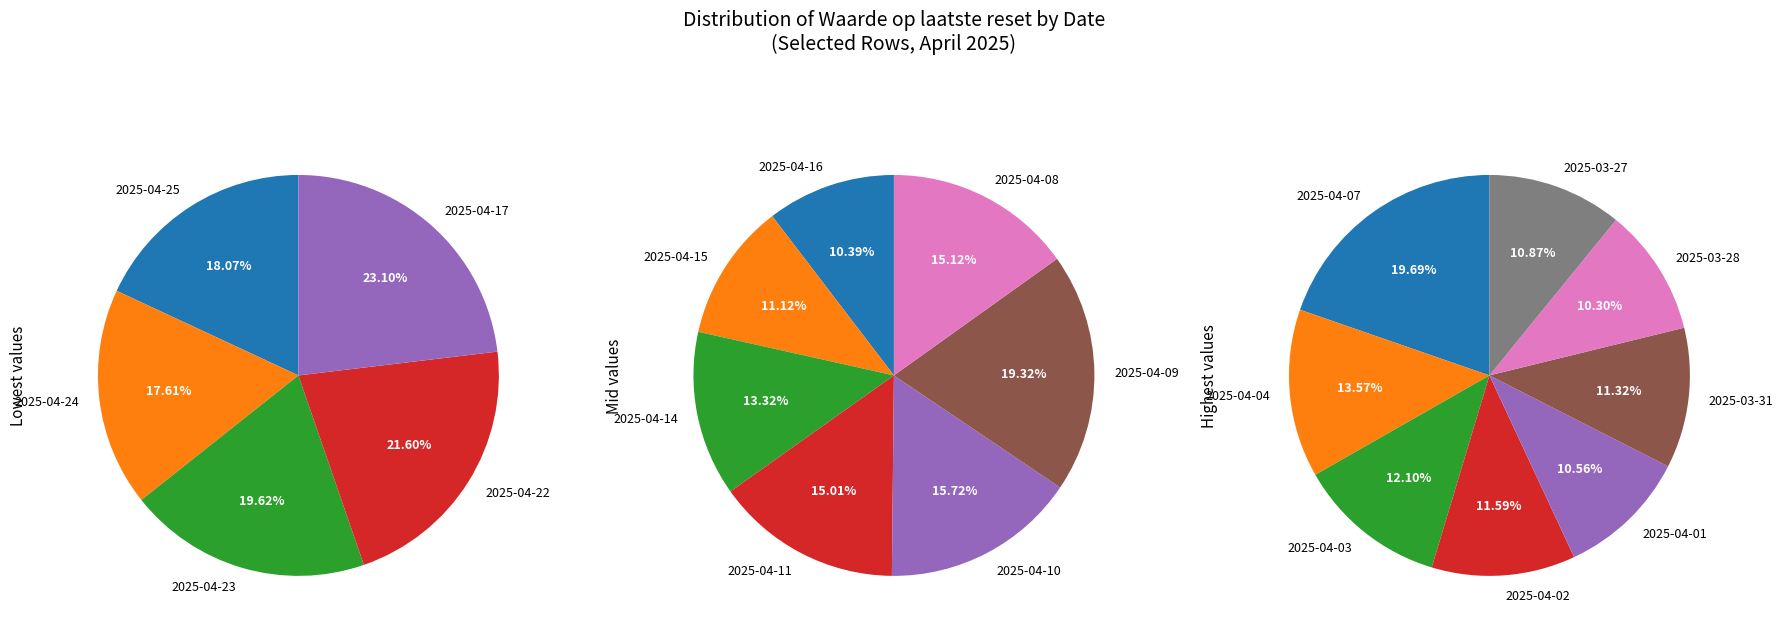

Approximately how many times larger is the value at 2025-04-02 compared to 2025-04-09?

0.6